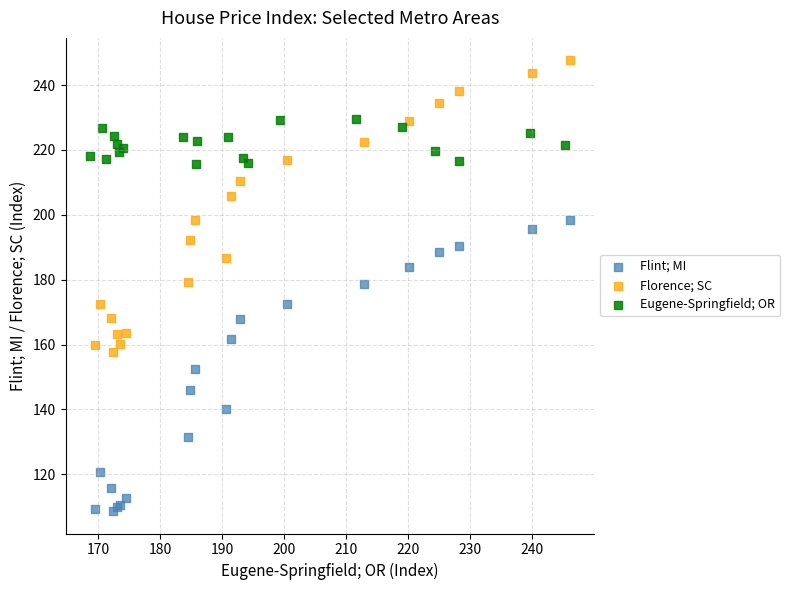

Which series reaches the minimum Y coordinate?

Flint; MI